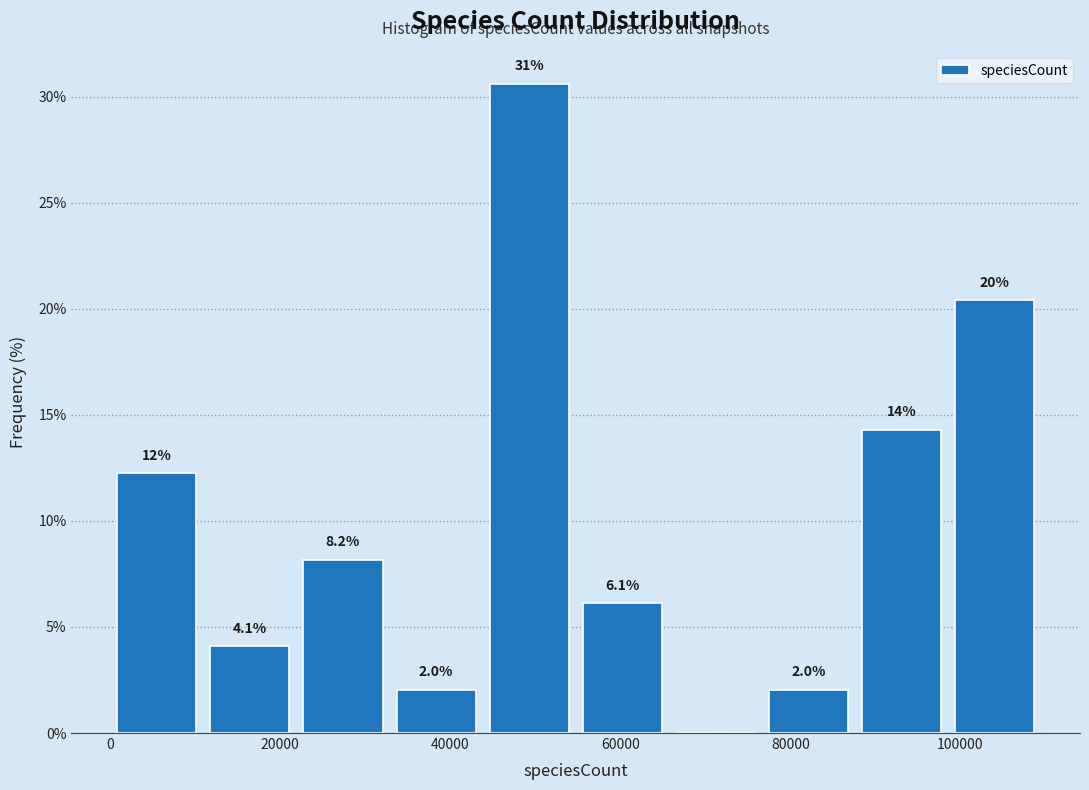

Over which range of the x-axis is the bar tallest?

44000 to 54000